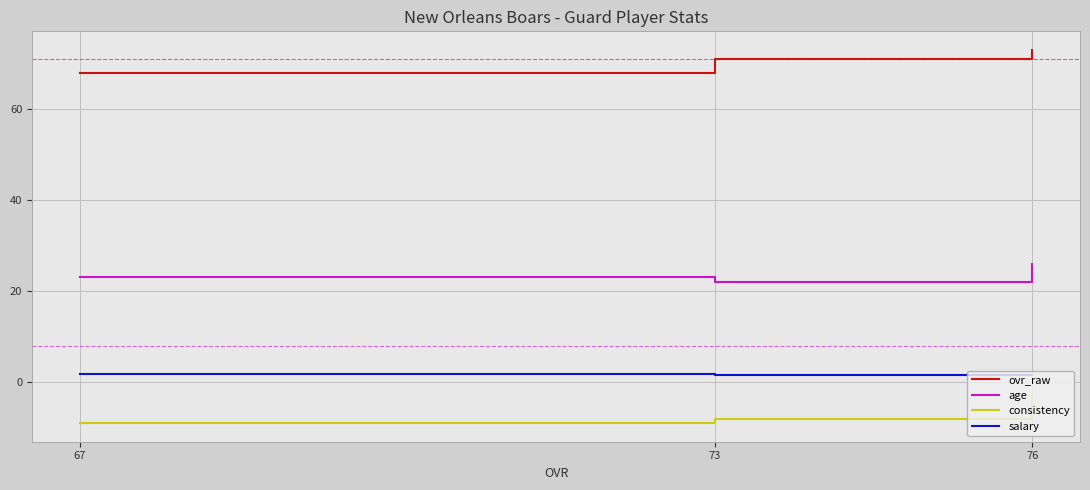

At which label is age closest to 24?

67